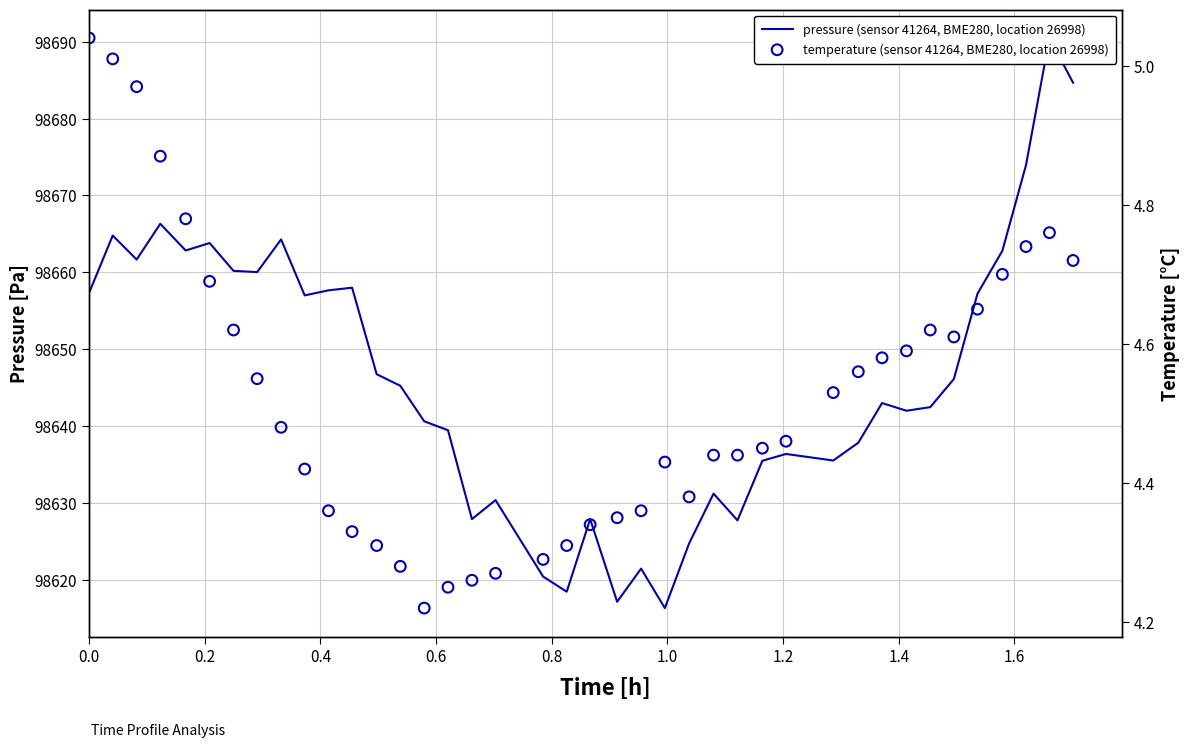

Which series has the largest Y range (max minus min)?

pressure (sensor 41264, BME280, location 26998)